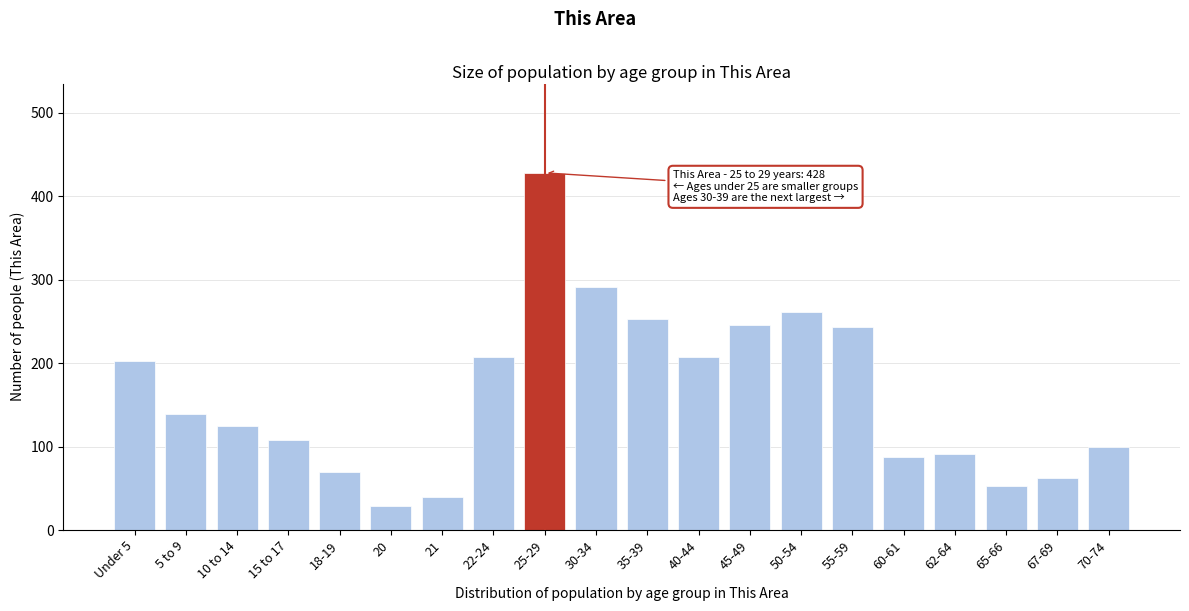

Reading left to right, extract all data points from this chart.

Under 5=202	5 to 9=139	10 to 14=125	15 to 17=108	18-19=70	20=29	21=39	22-24=207	25-29=428	30-34=291	35-39=253	40-44=207	45-49=246	50-54=261	55-59=243	60-61=88	62-64=91	65-66=53	67-69=62	70-74=99